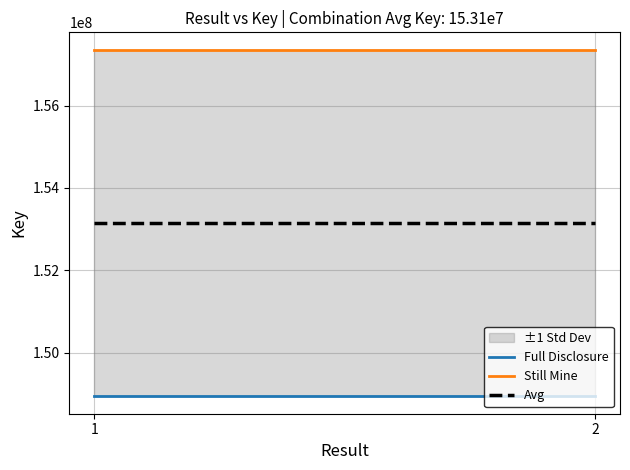

What is the value of the Still Mine point at the 2nd from the left?

157360149.0